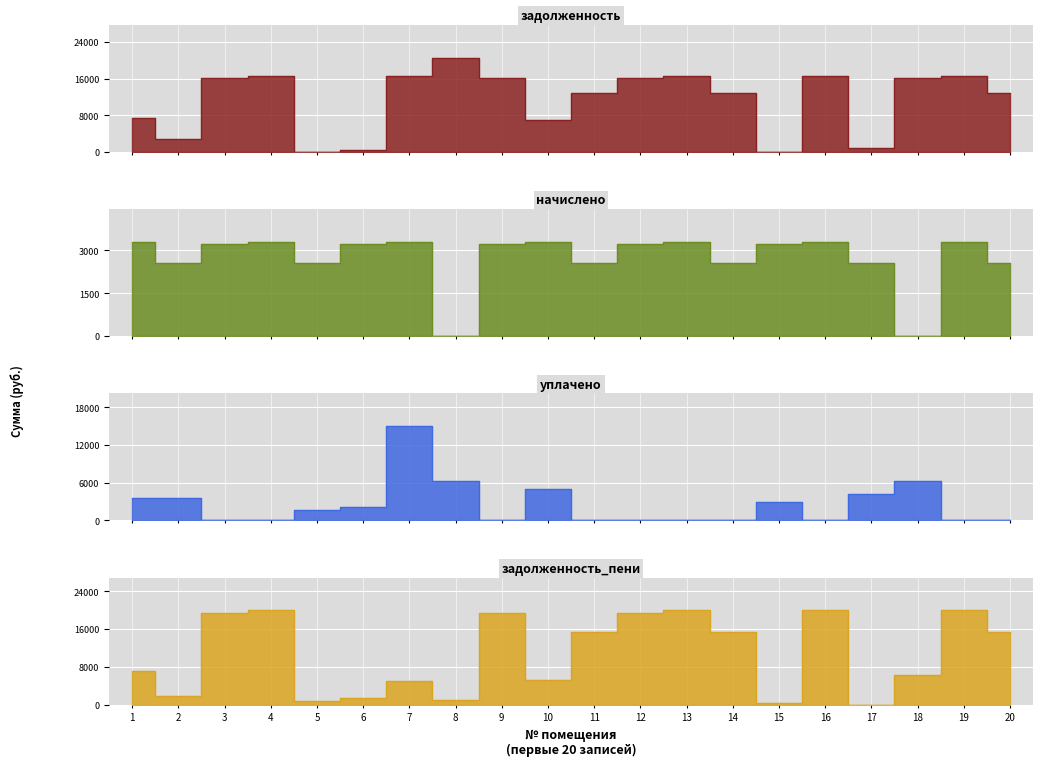

Which has a higher value, 6 or 12?

12